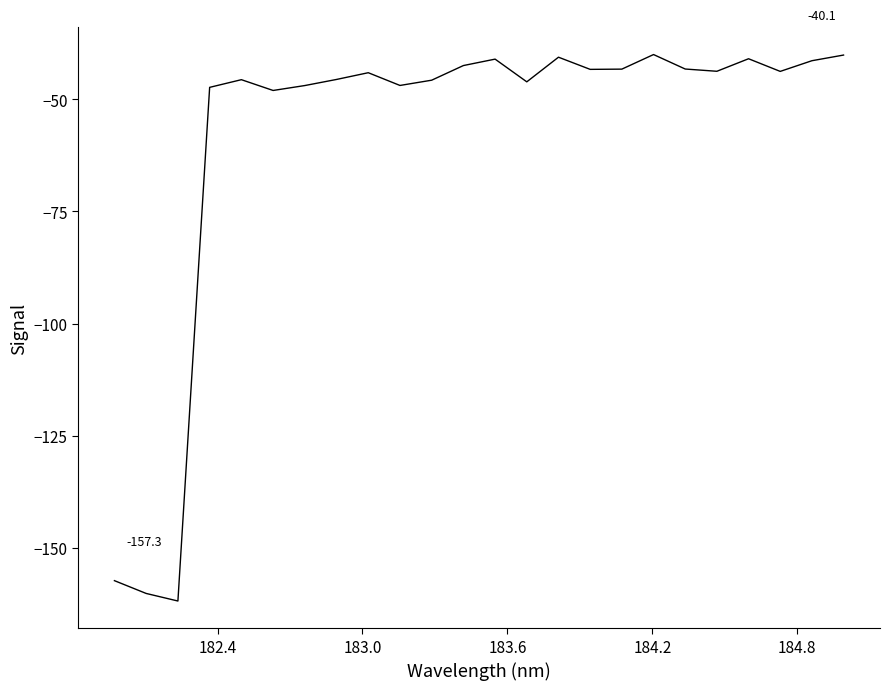

What is the smallest value displayed?

-161.8